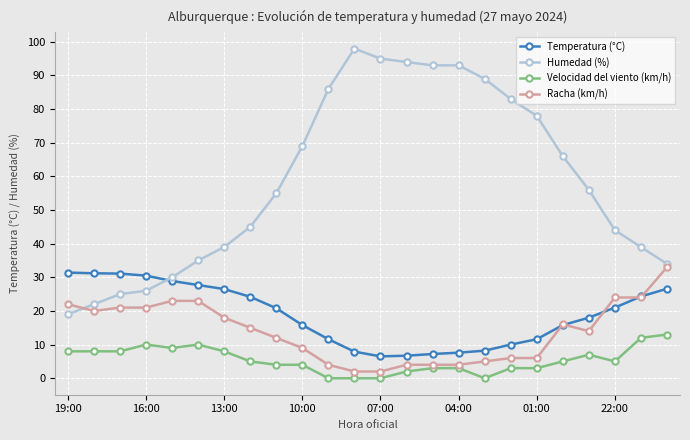

Which series has the largest range (max minus min)?

Humedad (%)